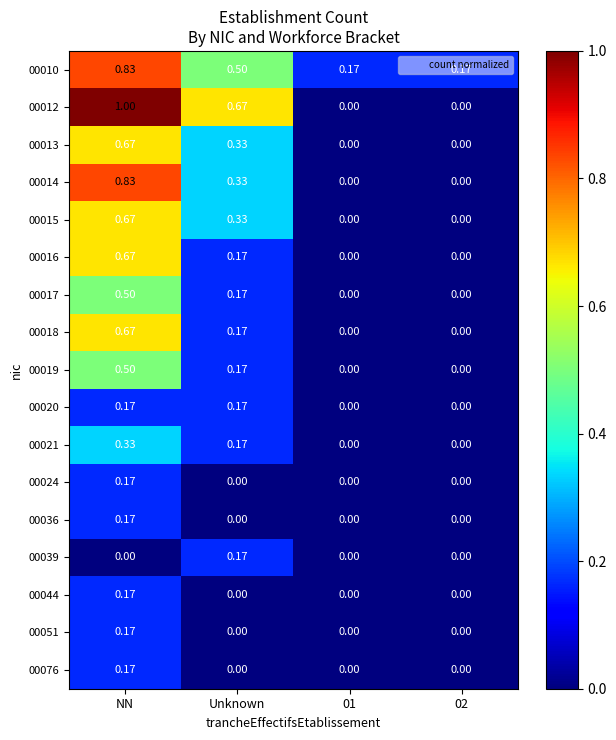

Which category has the highest value in the 00014 series?

NN